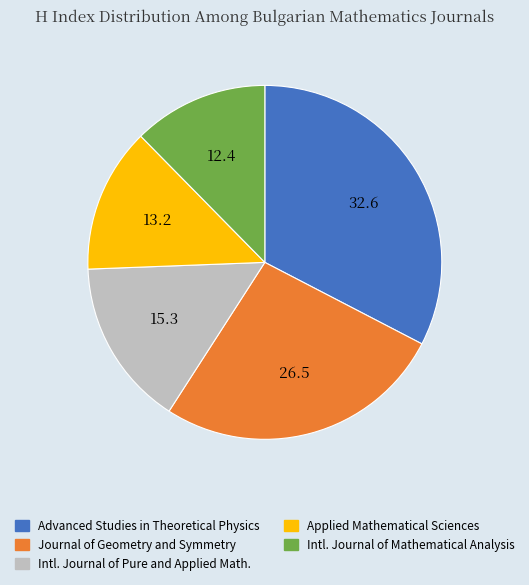

The Journal of Geometry and Symmetry slice represents 26% of the pie. True or false?

True